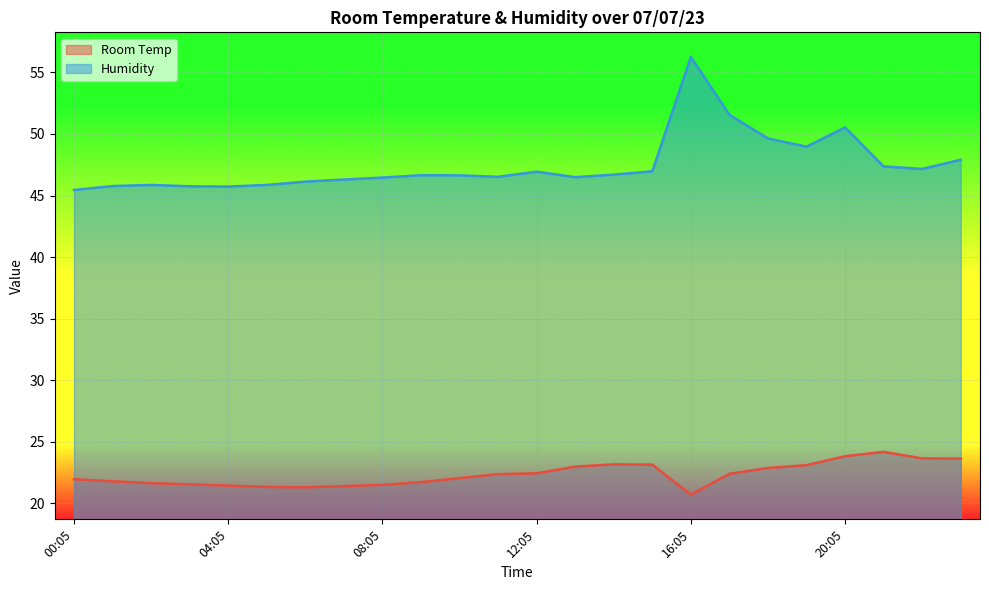

What is the difference between the Room Temp values at 09:05 and 01:05?

0.1